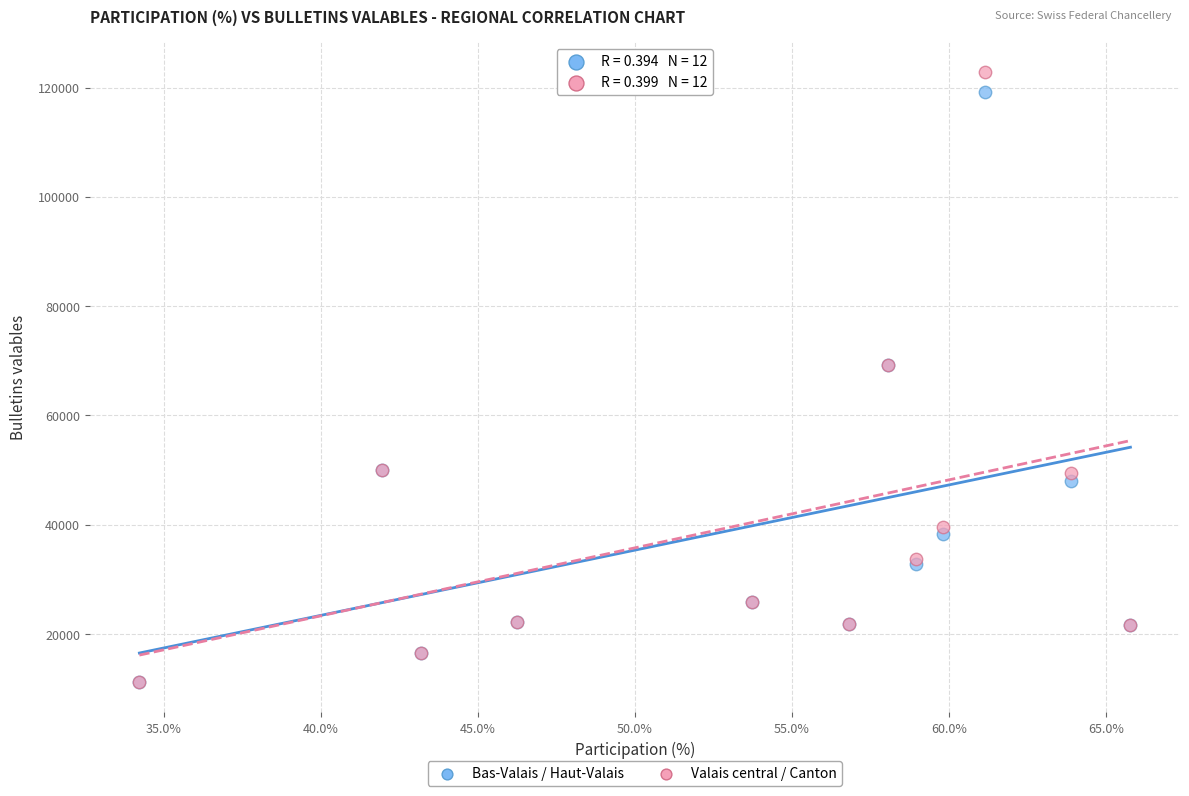

Which series has the widest spread of Y values?

Valais central / Canton